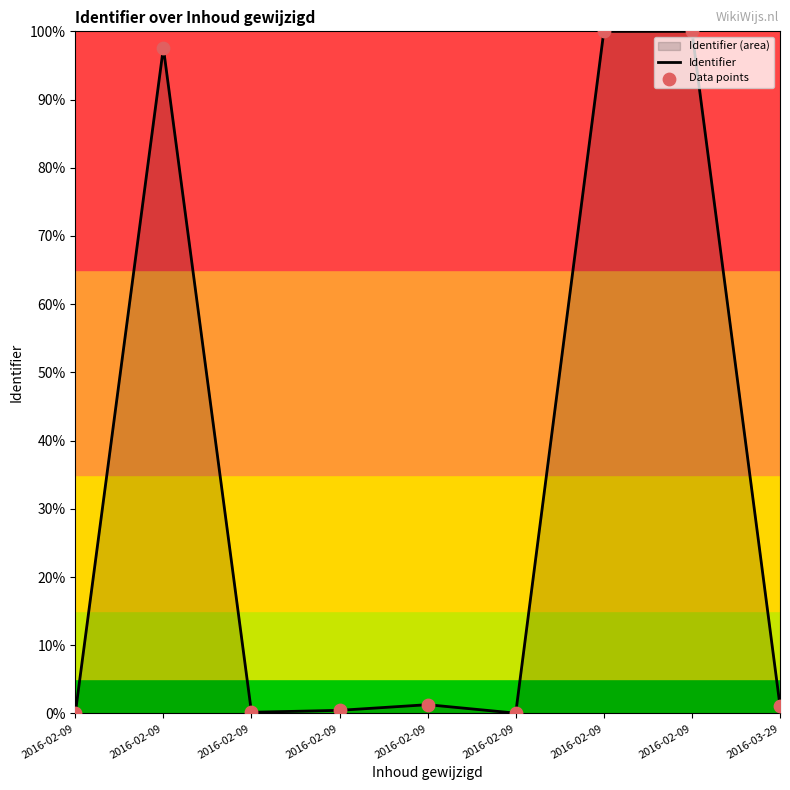

How many lines are shown in the chart?

1